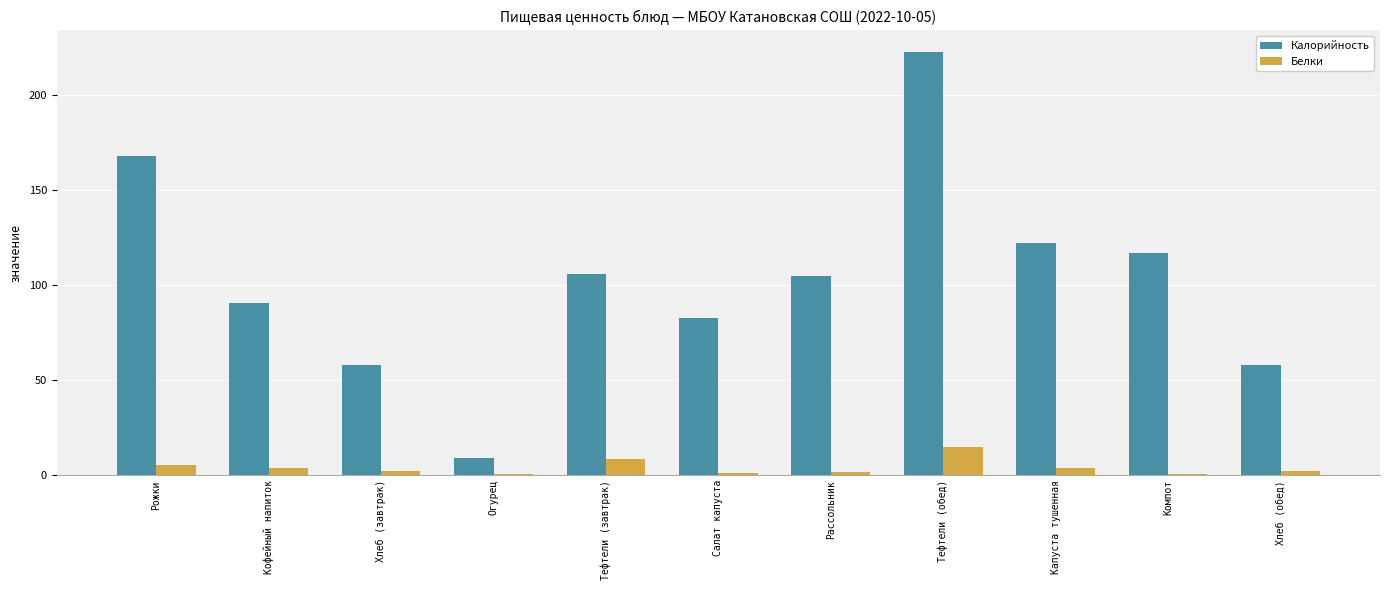

Which series has the largest total across all categories?

Калорийность